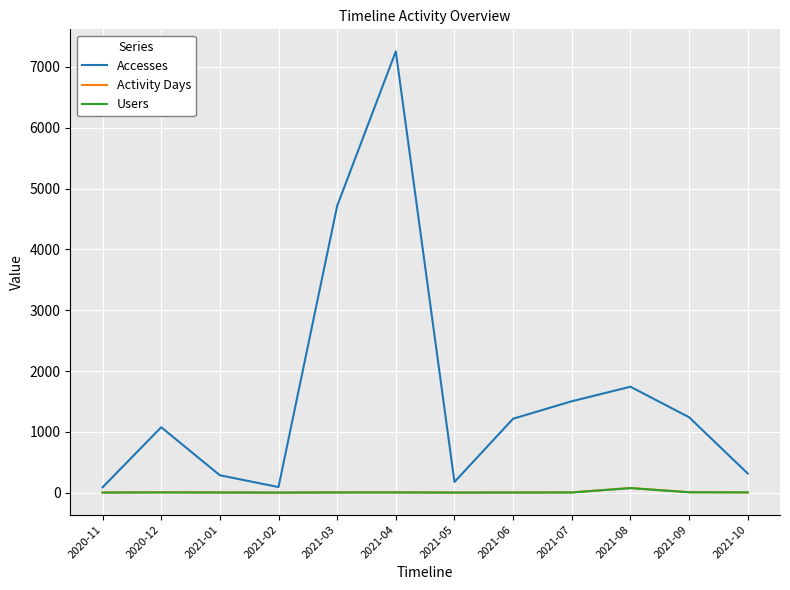

Does the chart display data point markers on the line(s)?

No